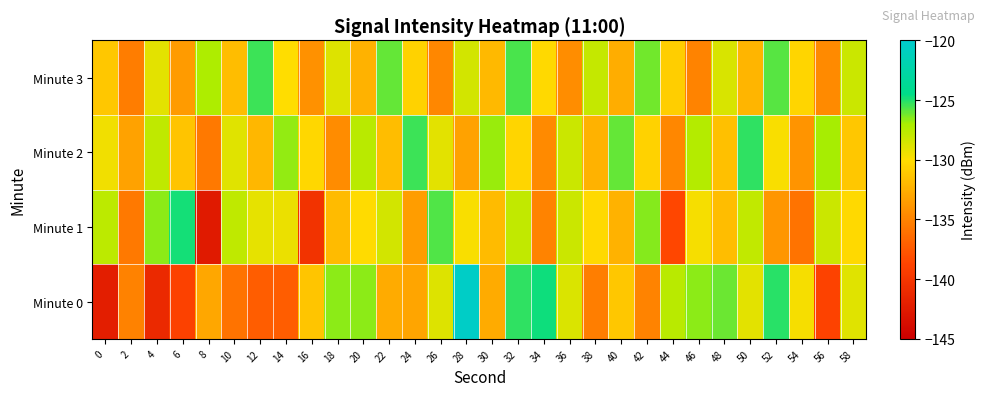

Which series has the widest spread of values?

Minute 0